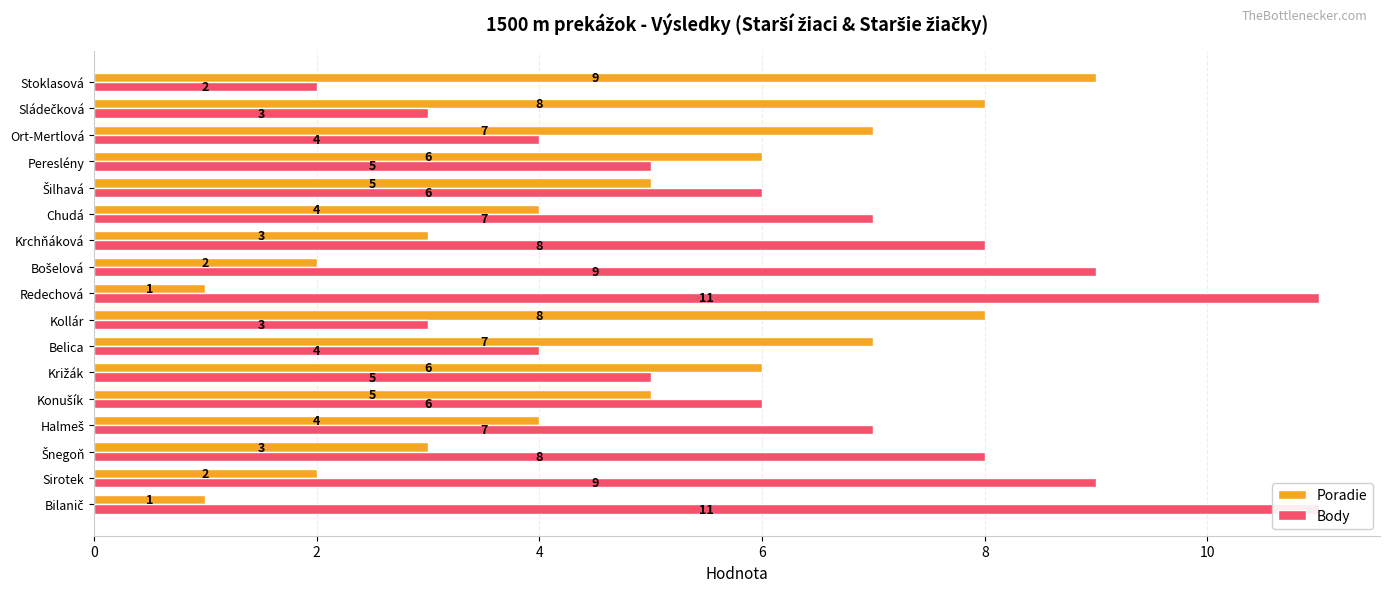

At how many categories does at least one series exceed 1?

17